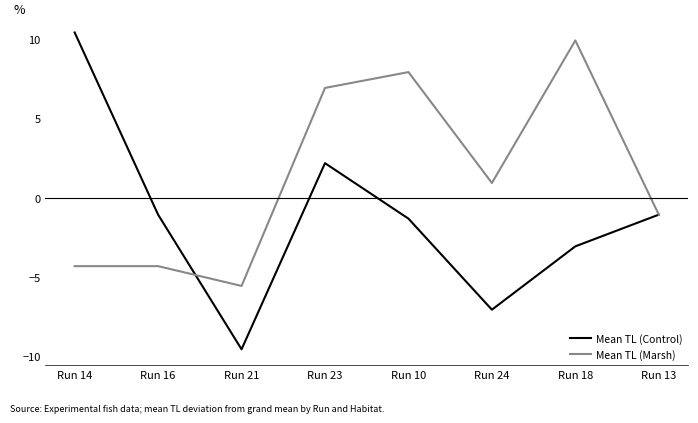

Which series has the largest total across all categories?

Mean TL (Marsh)